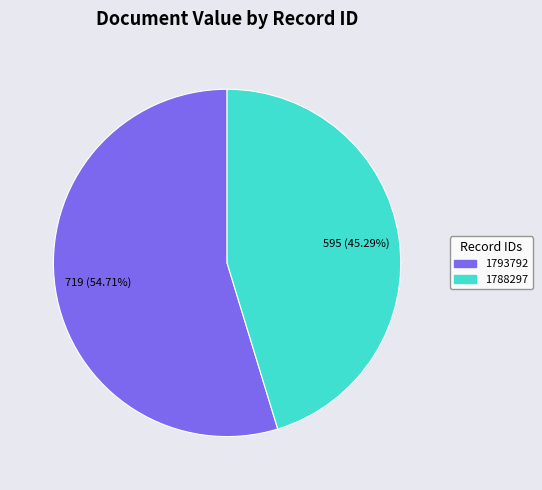

What is the largest slice in the pie chart?

1793792